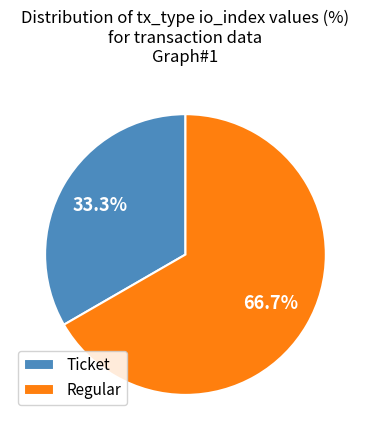

How many slices are in this pie chart?

2